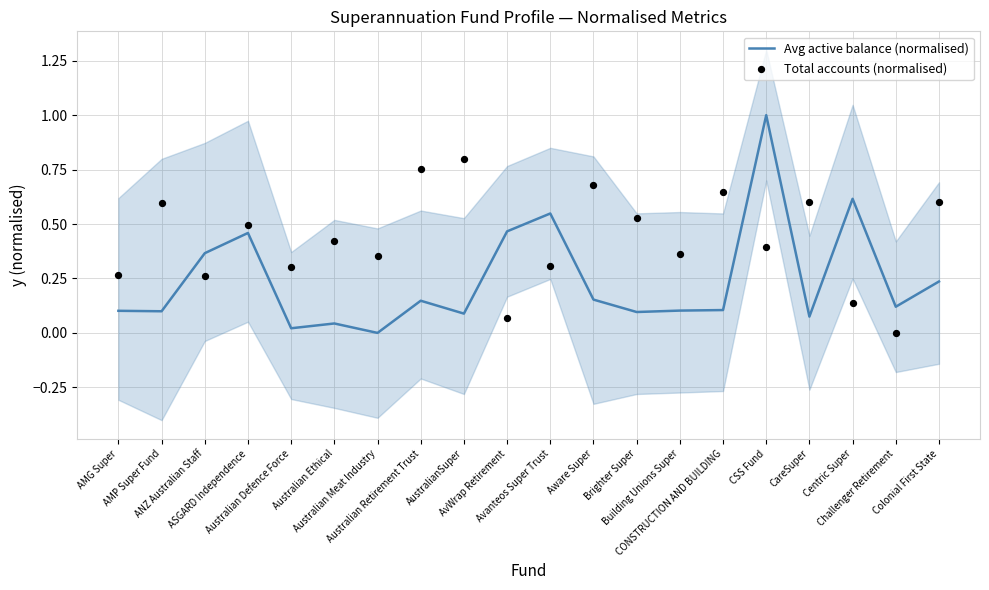

What are all the series names shown in the legend?

Avg active balance (normalised), Total accounts (normalised)